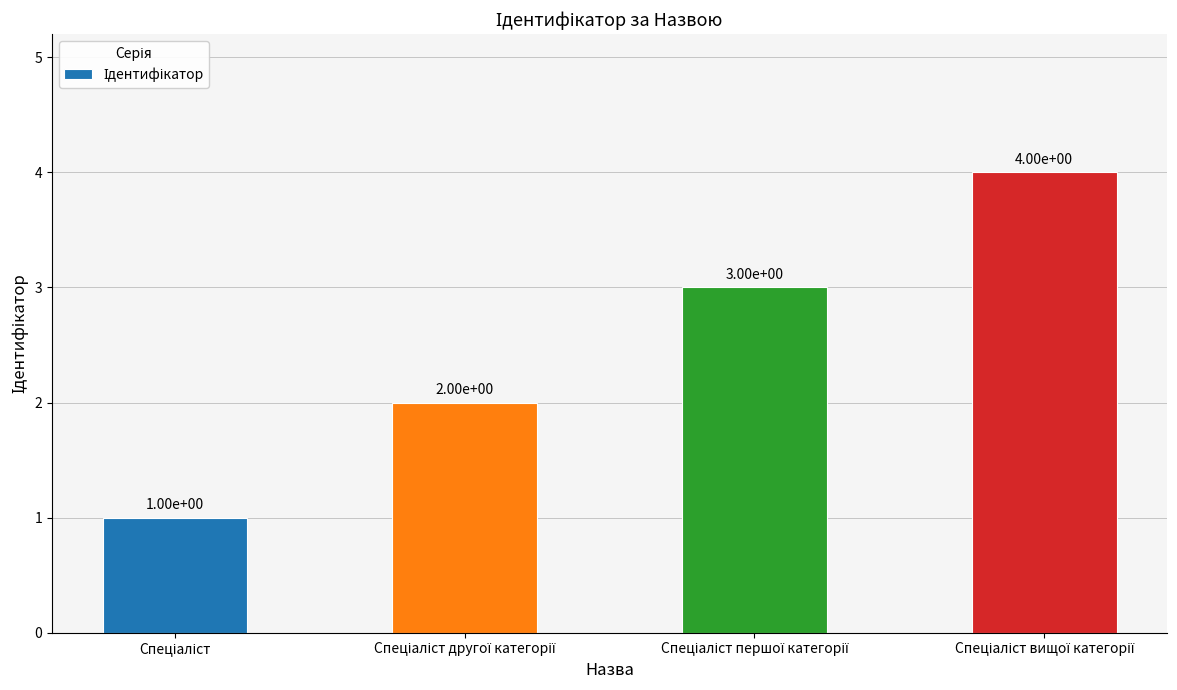

How many bars are there in total?

4